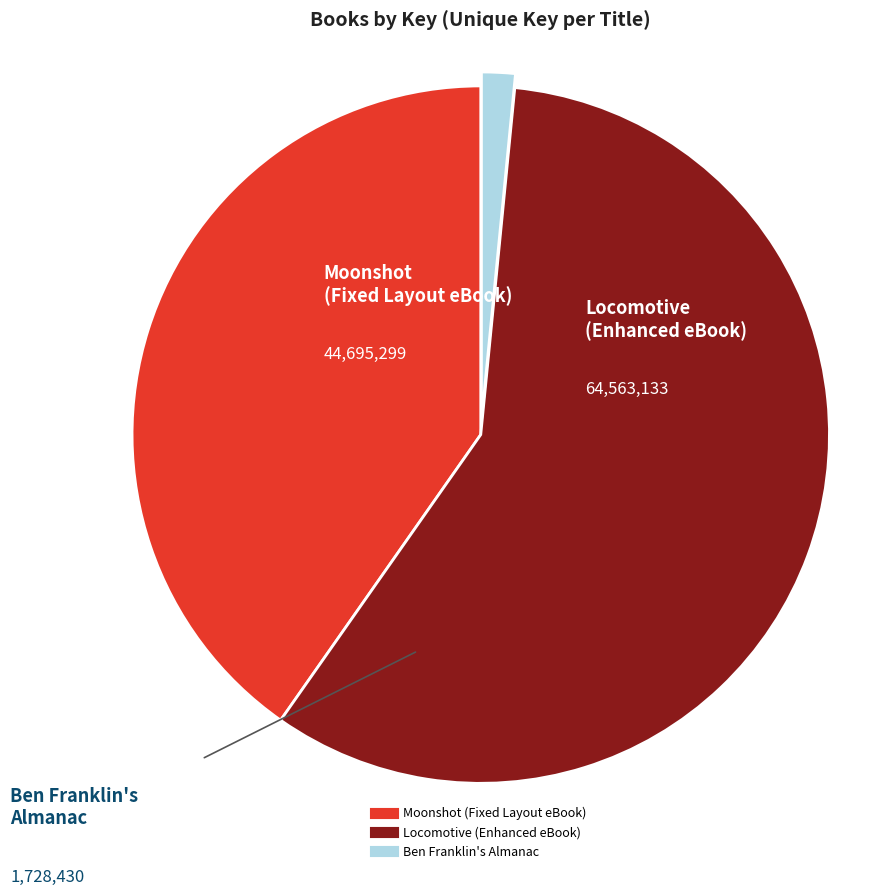

Is it true that Locomotive (Enhanced eBook) is 58% of the pie?

True